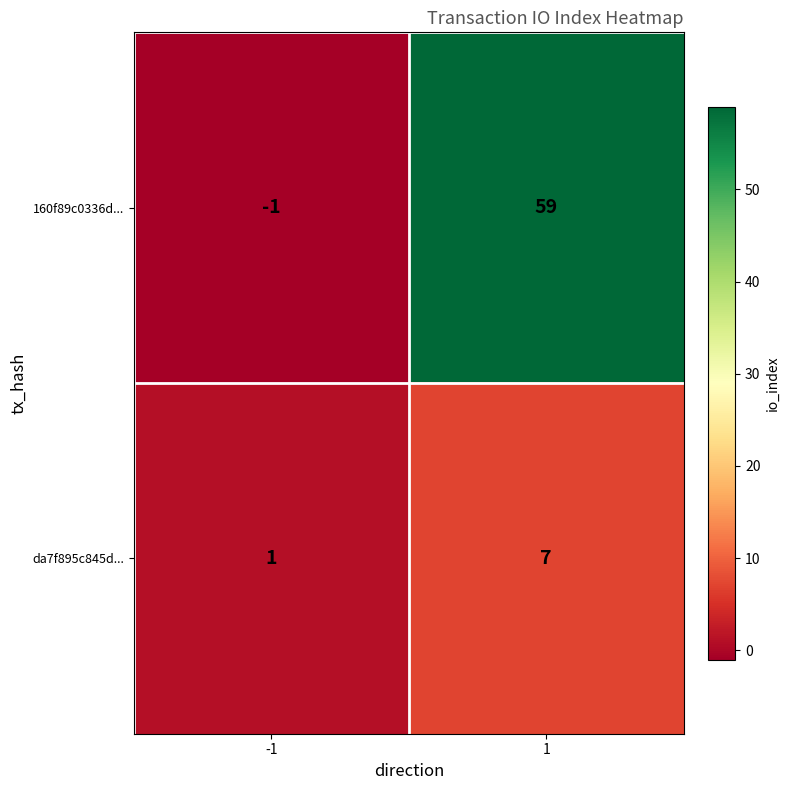

What is the average value of the 160f89c0336d... series?

29